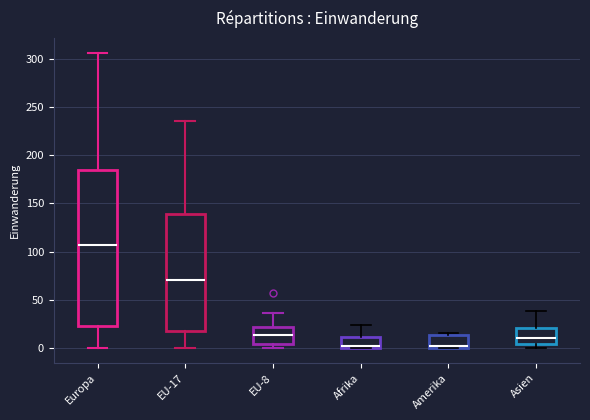

Reading left to right, read every box against the y-axis: the position of its median line, the range the box covers, and the ends of its whiskers. The values are not printed on the chart, so give them approximately, as read against the axis.

Europa: median 105, box 25 to 185, whiskers 0 to 305
EU-17: median 70, box 20 to 140, whiskers 0 to 235
EU-8: median 15, box 5 to 20, whiskers 0 to 35
Afrika: median 0, box 0 to 10, whiskers 0 to 25
Amerika: median 0 (just above the box's lower edge), box 0 to 15, whiskers 0 to 15 (just above the box's upper edge)
Asien: median 10, box 5 to 20, whiskers 0 to 40